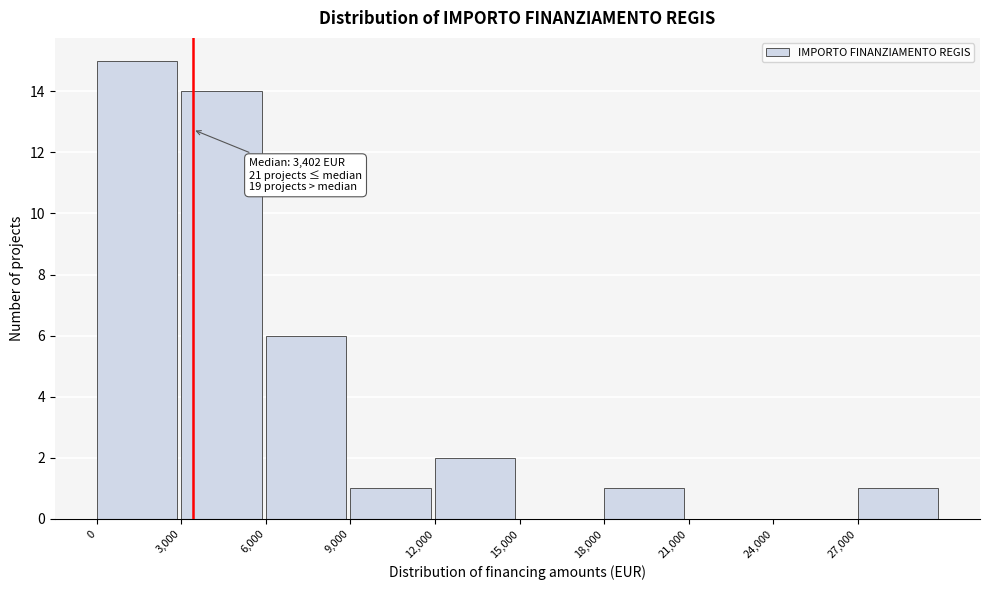

Which range on the x-axis has the tallest bar?

0 to 3000